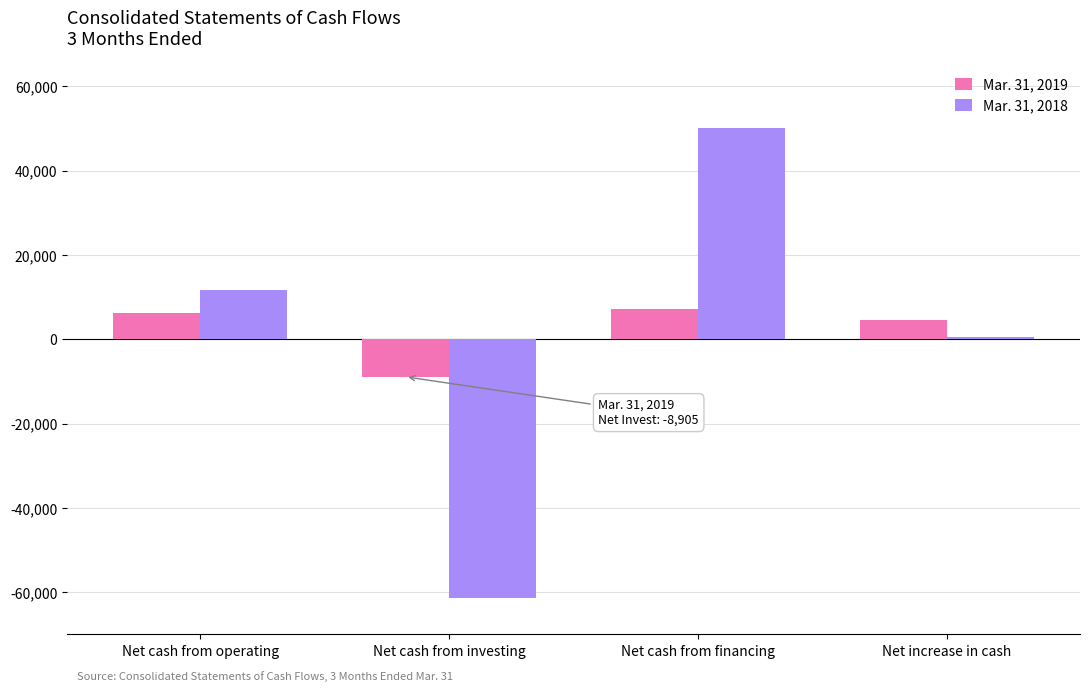

How many distinct data groups are displayed?

2